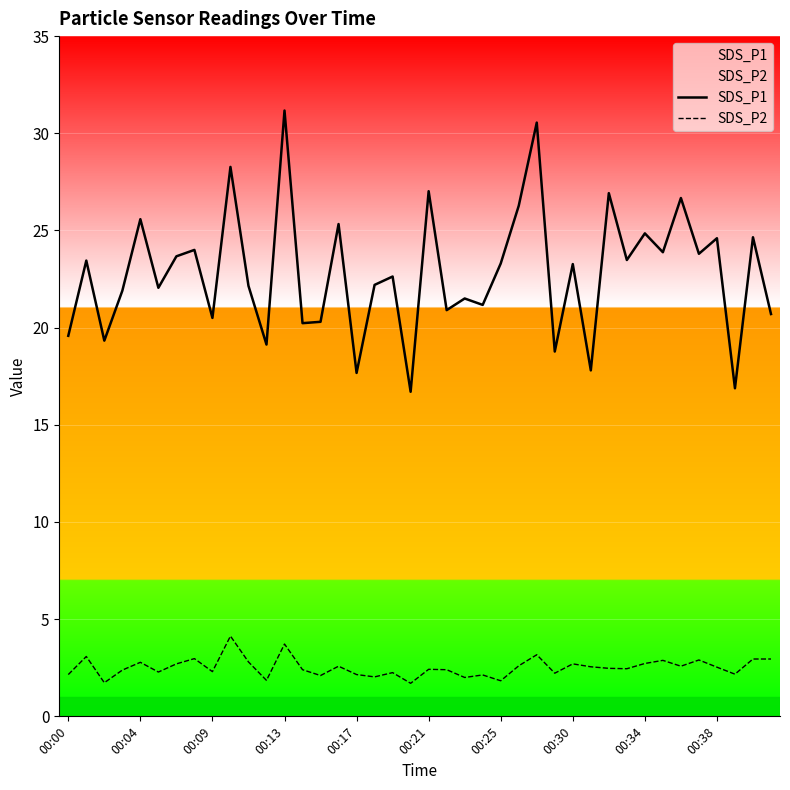

Which series has the largest total across all categories?

SDS_P1